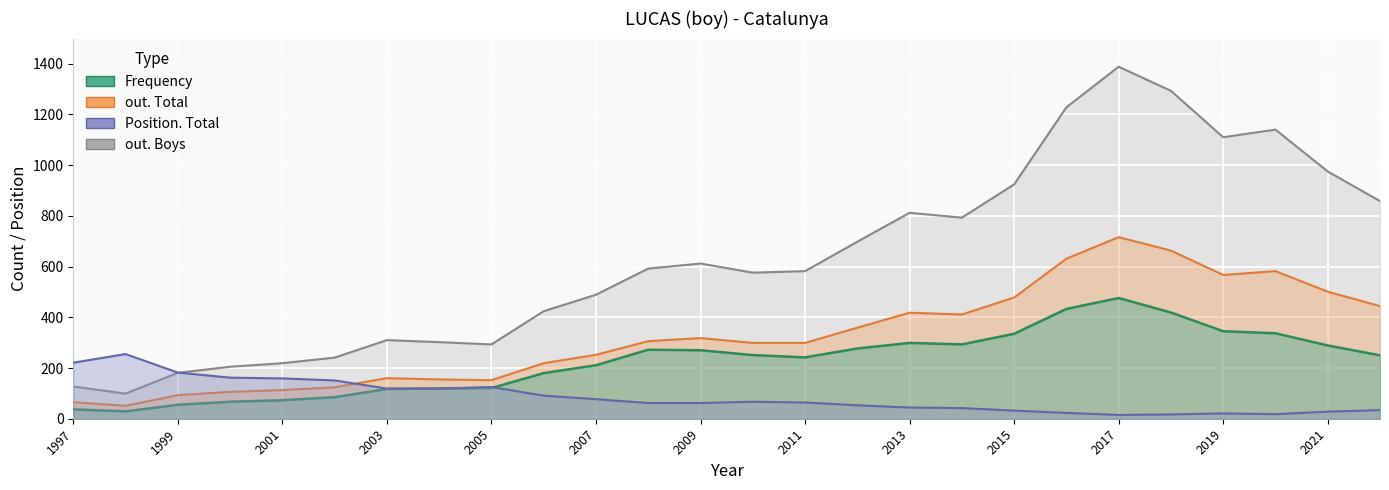

Rank the series by their maximum value, from lowest to highest.

Position. Total, Frequency, out. Total, out. Boys